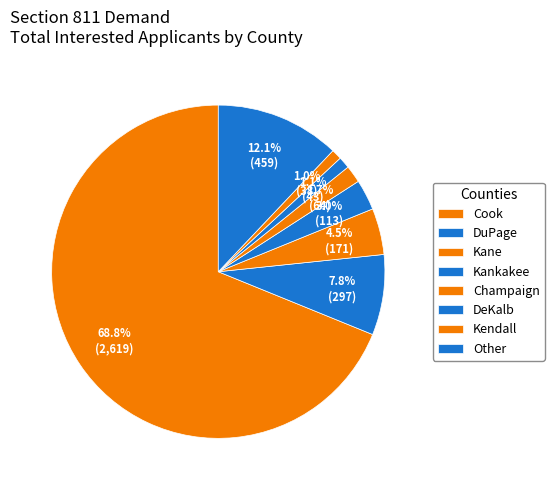

Is Cook the majority of the pie?

Yes